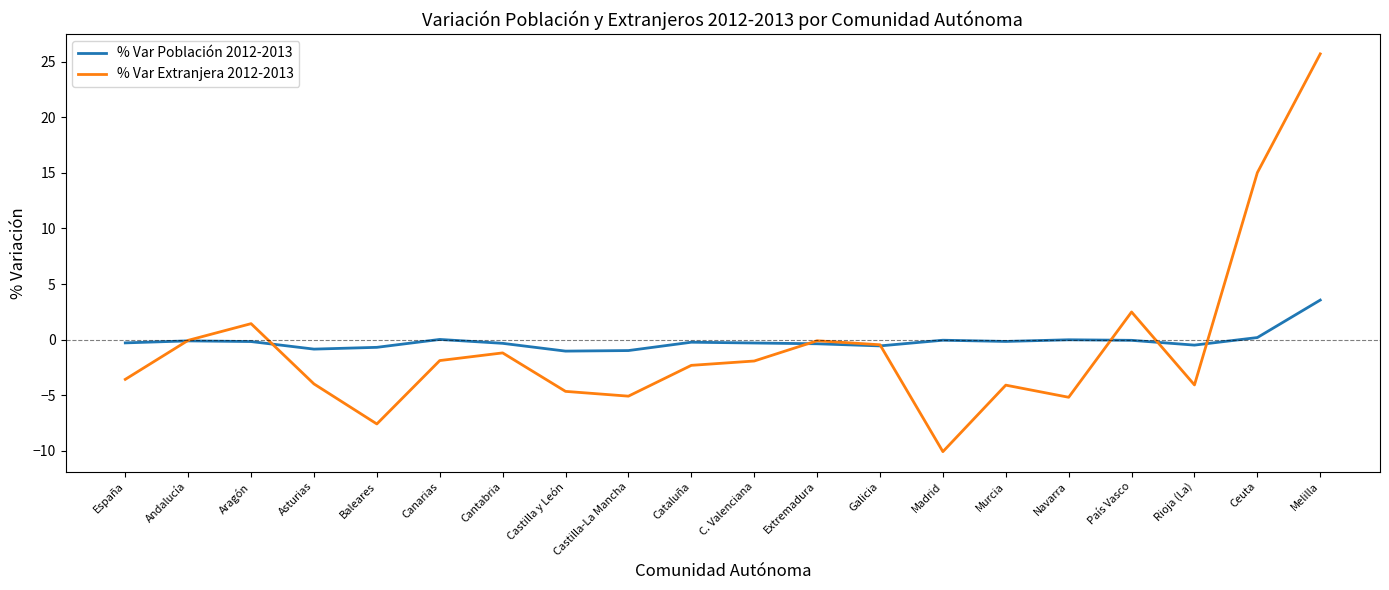

How many lines are shown in the chart?

2